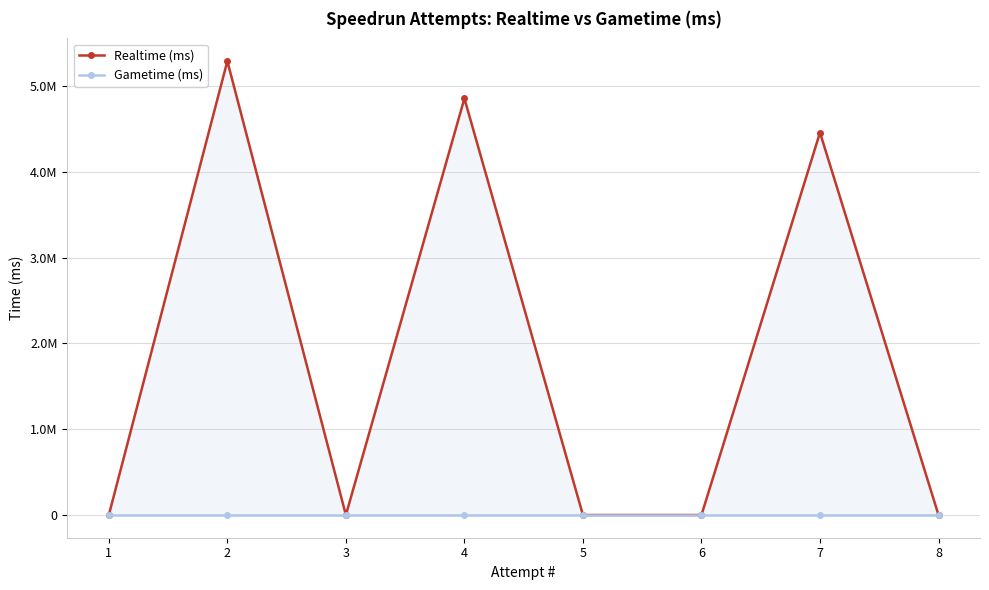

What is the average value of the Realtime (ms) series?

1824982